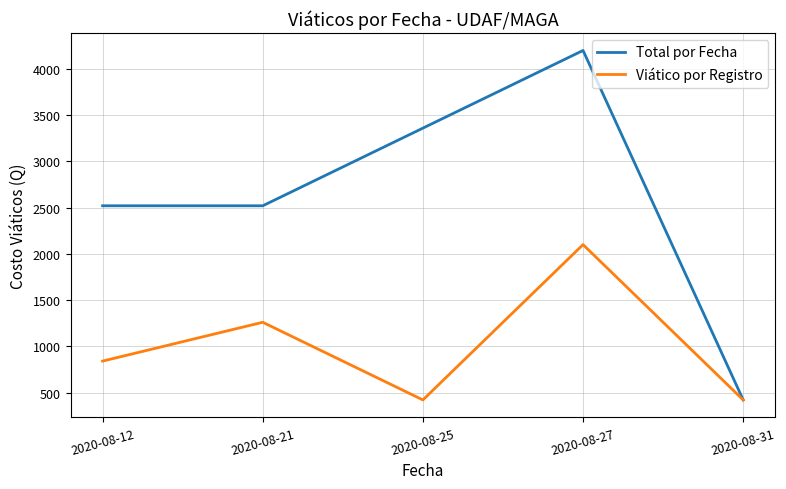

Count the Viático por Registro values in the range 420 to 1260.

4